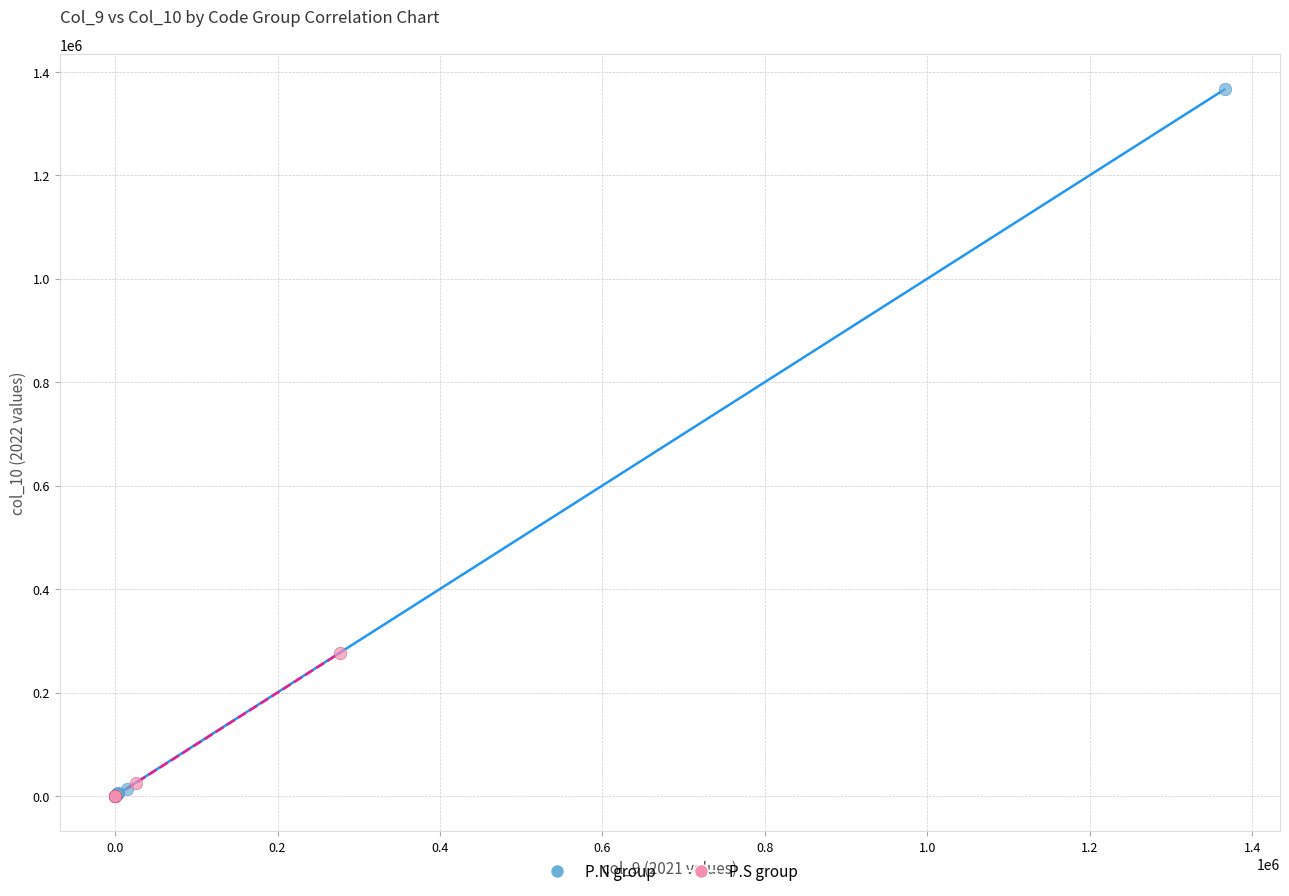

Which series has the largest Y range (max minus min)?

P.N group